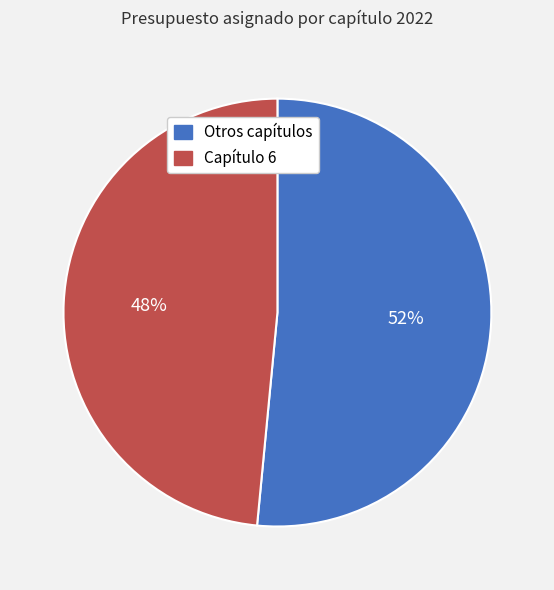

Rank the categories by value from lowest to highest.

Capítulo 6, Otros capítulos